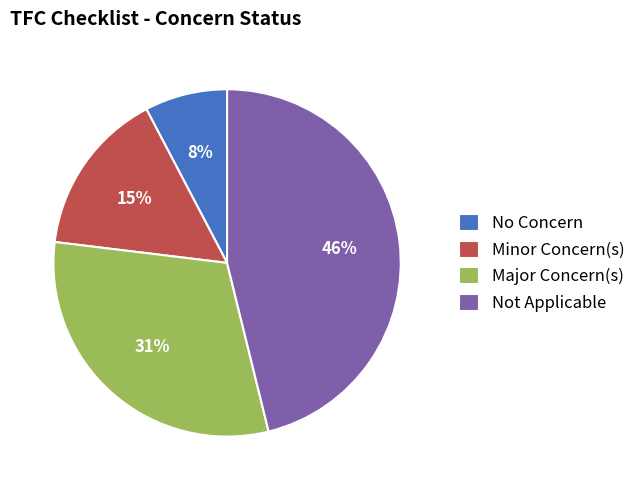

To the nearest percent, what percentage of the pie is Not Applicable?

46%